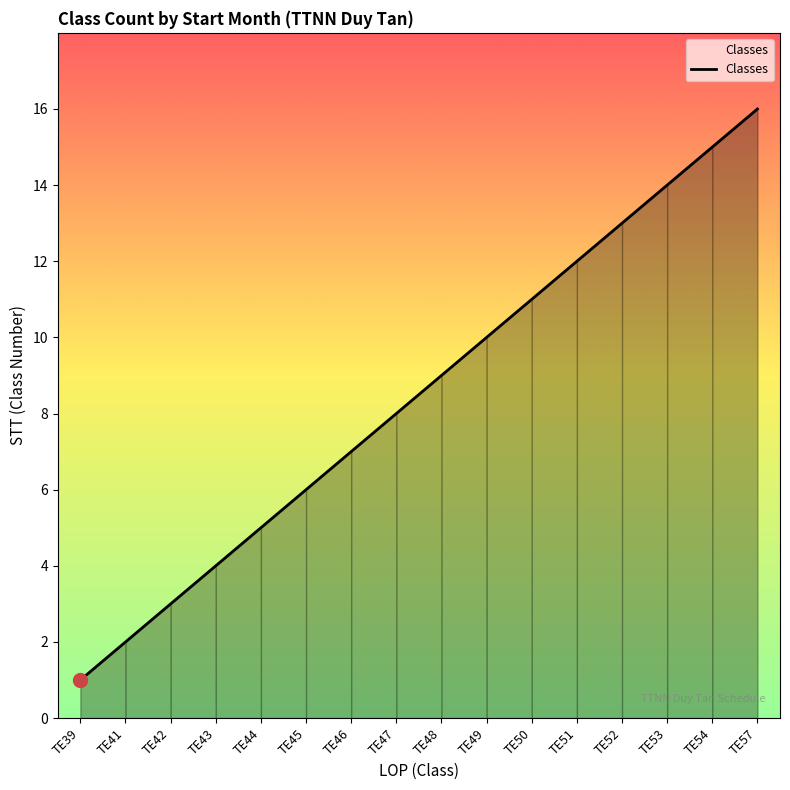

What is the maximum value shown in the chart?

16